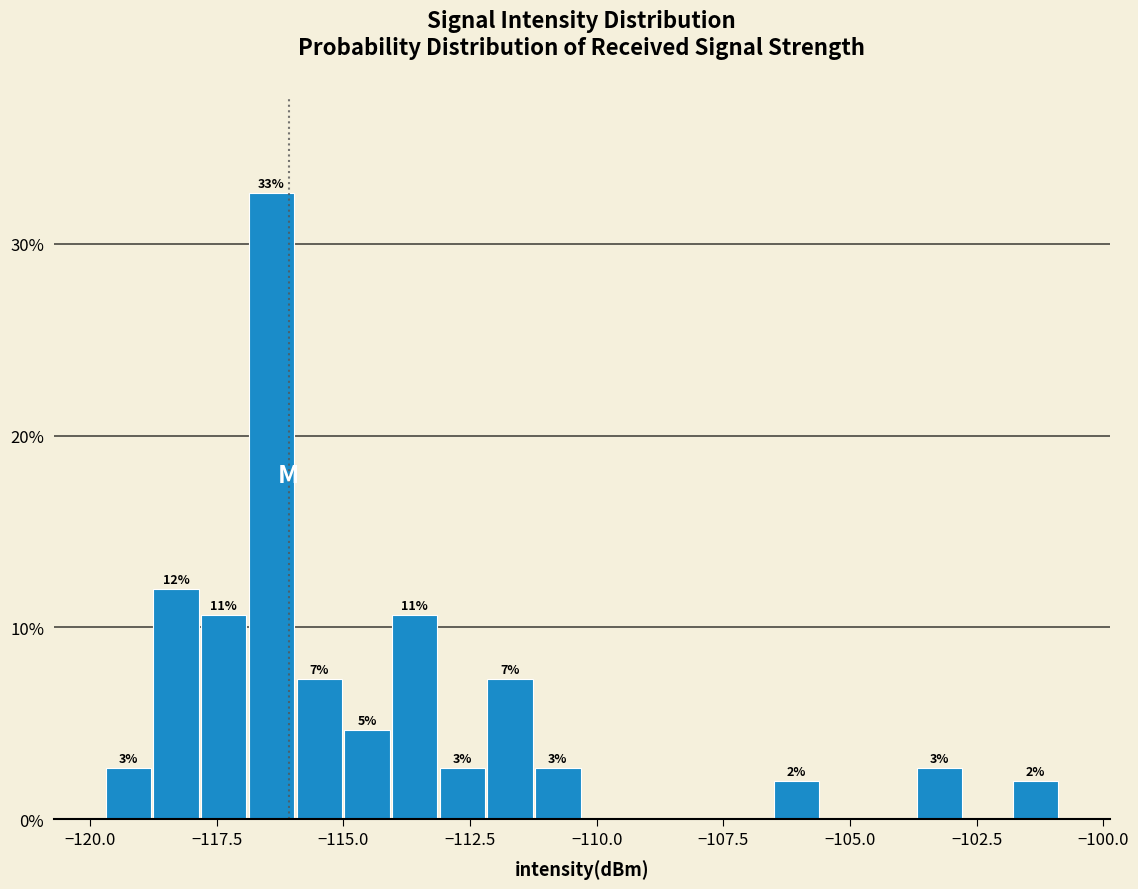

Around what value on the x-axis is the tallest bar? Give the approximate position of its centre, as read against the axis.

-116.5